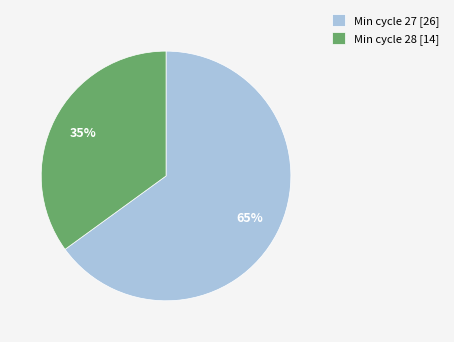

What is the majority slice?

Min cycle 27 [26]